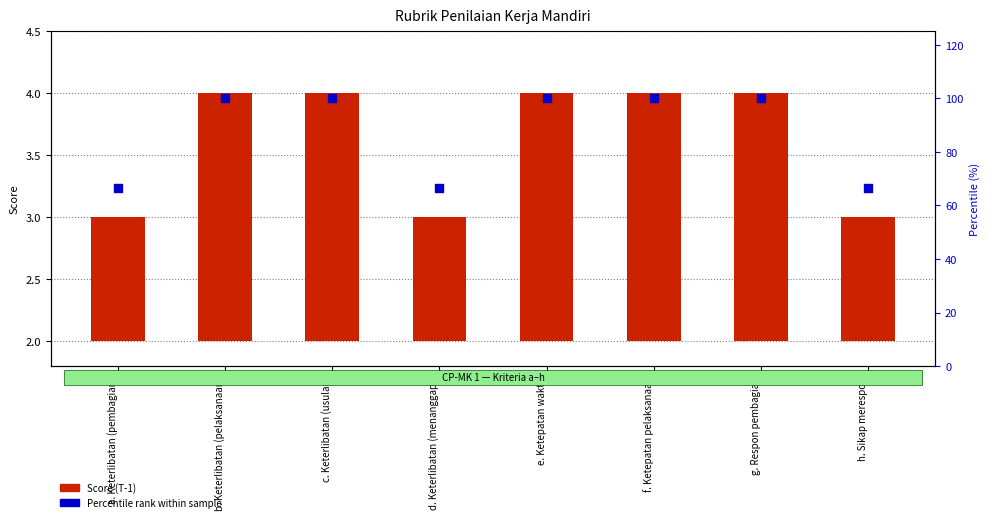

What is the total value across all series at g. Respon pembagian?

102.0